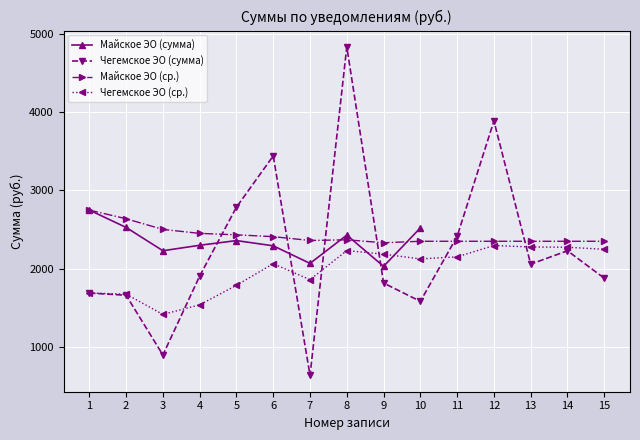

What is the greatest value displayed?

4829.3